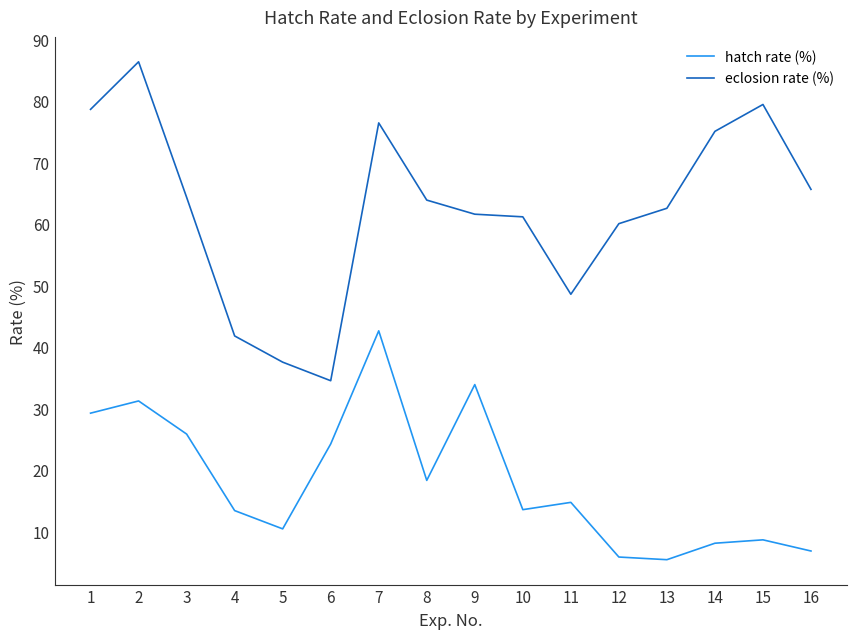

Is this an area chart (filled region under the line)?

No